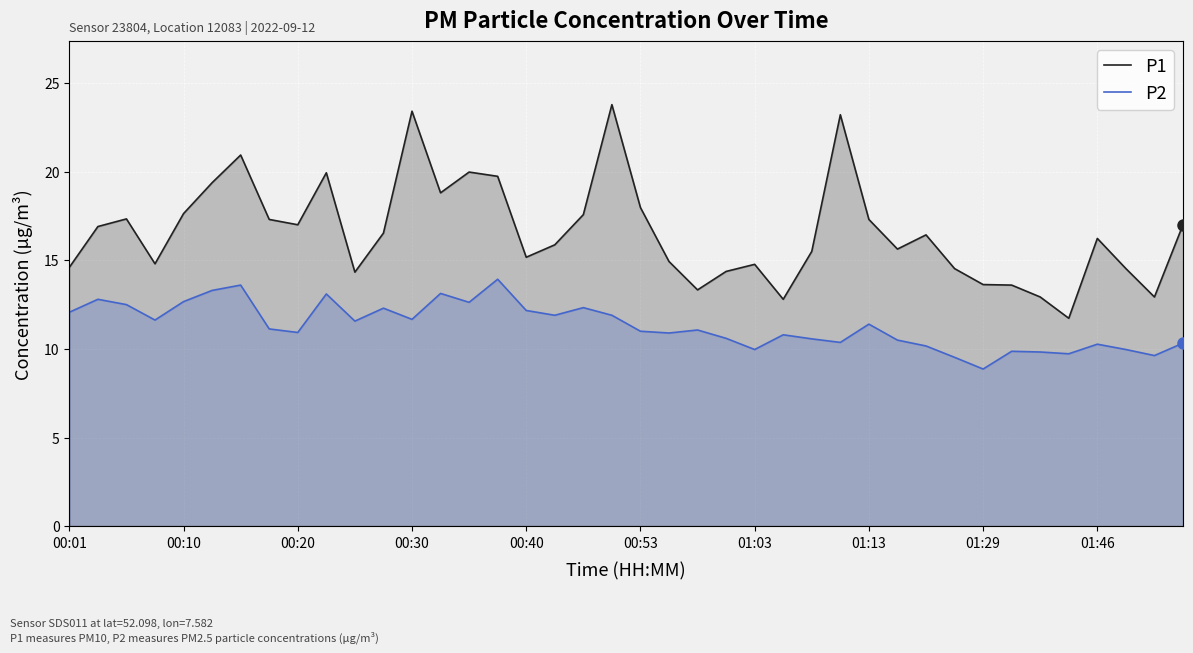

What is the maximum value for P1?

23.8